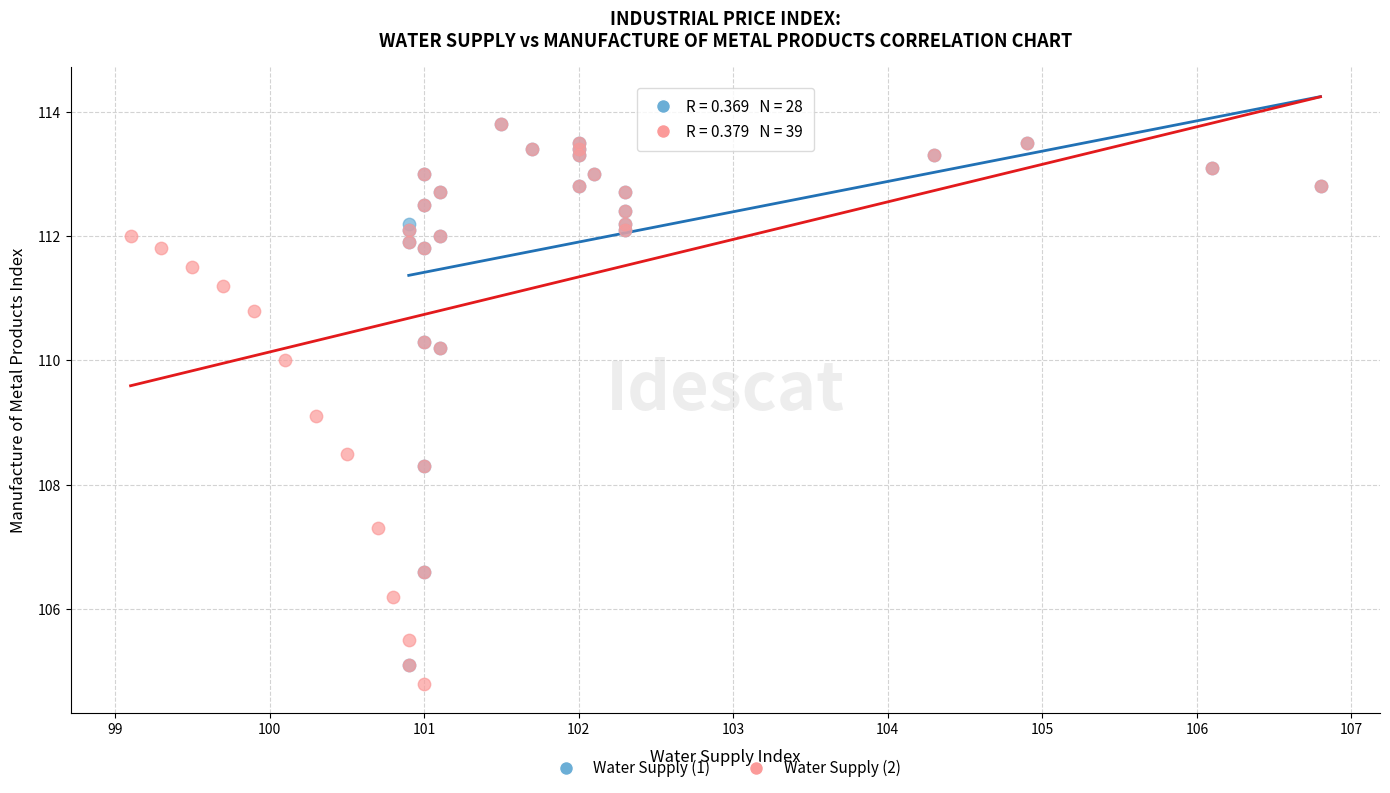

Which series has the largest Y range (max minus min)?

Water Supply (2)